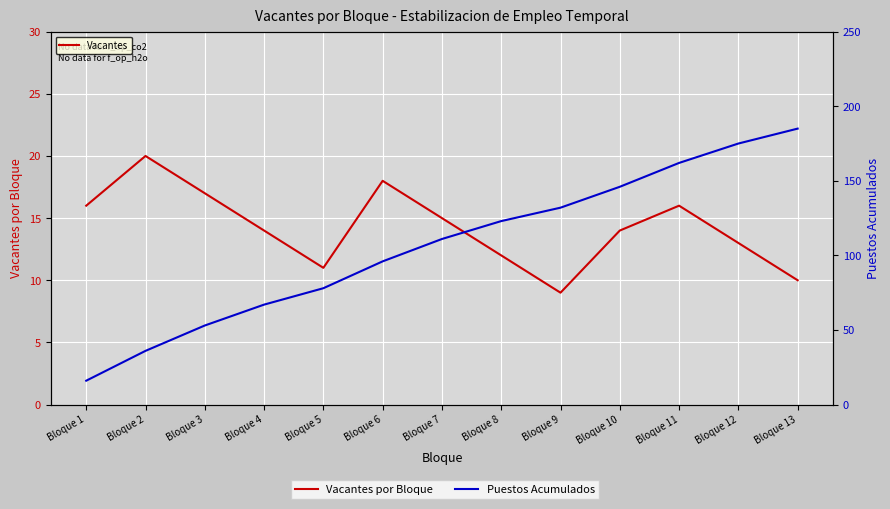

Reading right to left, list all the values displayed in this chart.

Vacantes por Bloque: 10	13	16	14	9	12	15	18	11	14	17	20	16
Puestos Acumulados: 185	175	162	146	132	123	111	96	78	67	53	36	16